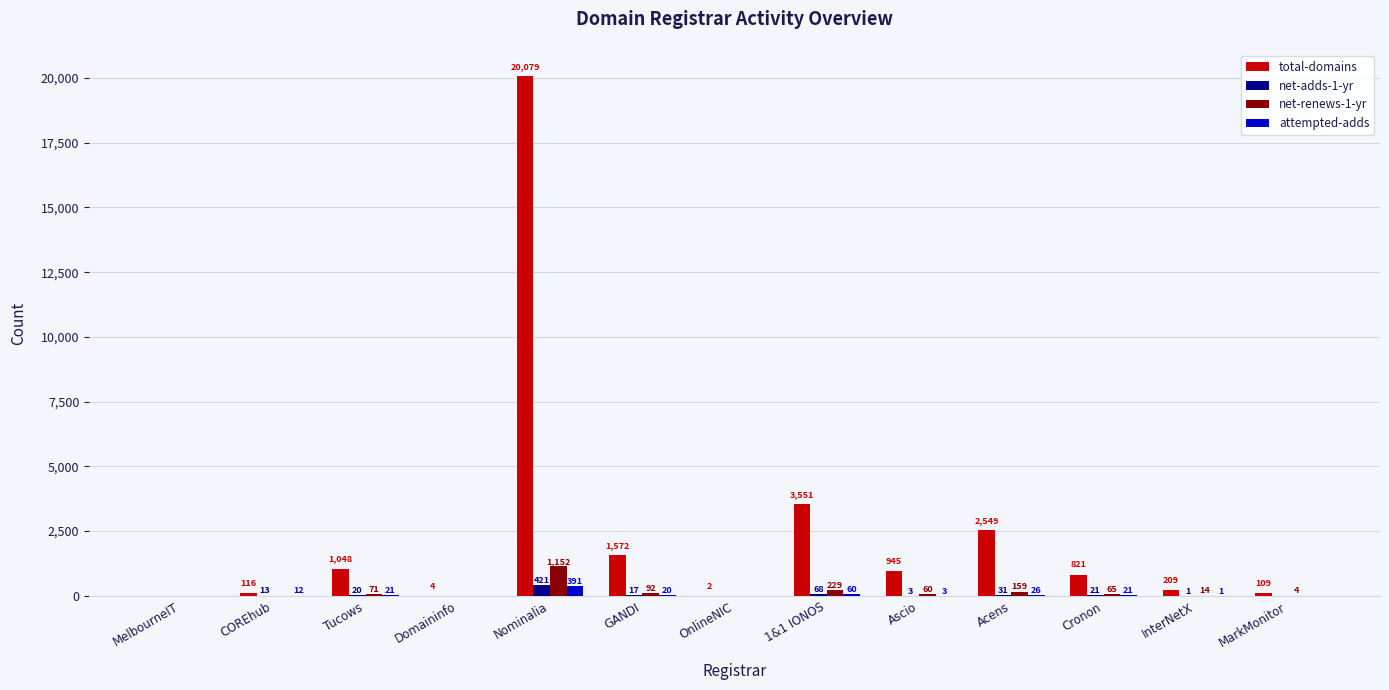

Which series changed the most between Ascio and Acens?

total-domains